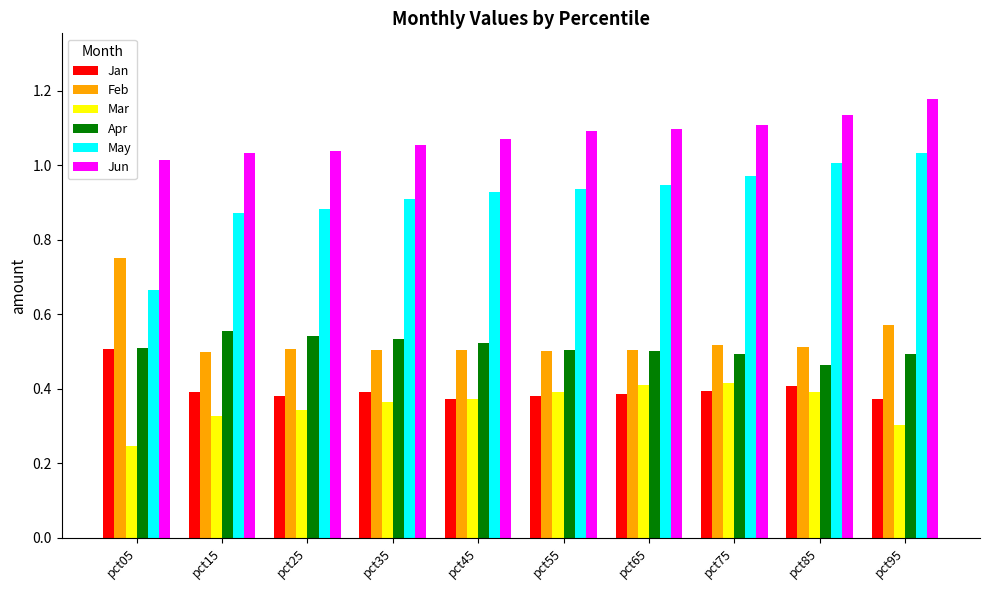

Are the bars horizontal?

No